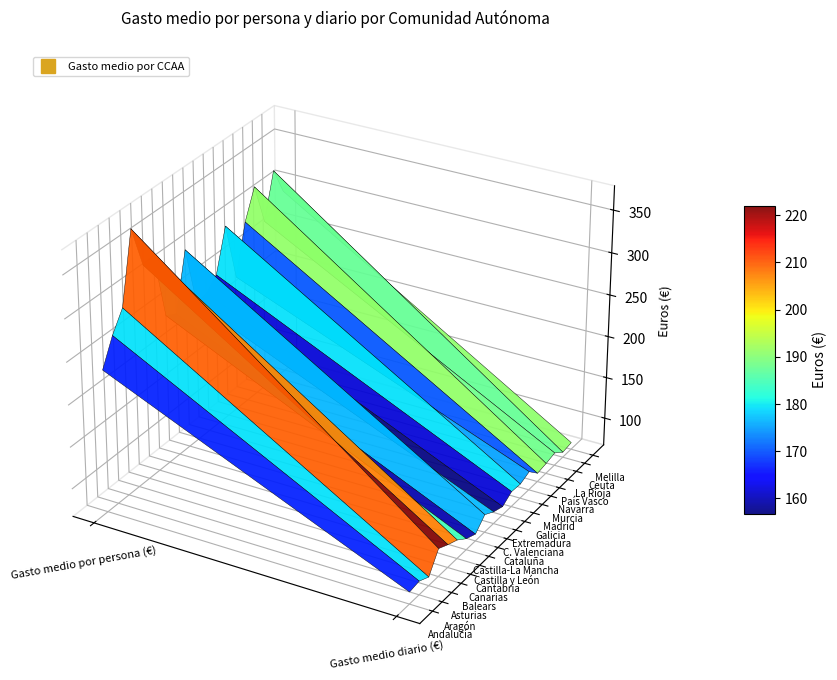

Reading left to right, transcribe all the data shown in this chart.

Andalucía: 0=236	1=81
Aragón: 0=267	1=83
Asturias: 0=290	1=77
Balears: 0=372	1=100
Canarias: 0=322	1=94
Cantabria: 0=324	1=89
Castilla y León: 0=245	1=80
Castilla-La Mancha: 0=238	1=75
Cataluña: 0=305	1=88
C. Valenciana: 0=233	1=81
Extremadura: 0=236	1=77
Galicia: 0=249	1=85
Madrid: 0=299	1=84
Murcia: 0=229	1=89
Navarra: 0=287	1=77
País Vasco: 0=321	1=79
La Rioja: 0=271	1=82
Ceuta: 0=324	1=73
Melilla: 0=291	1=75